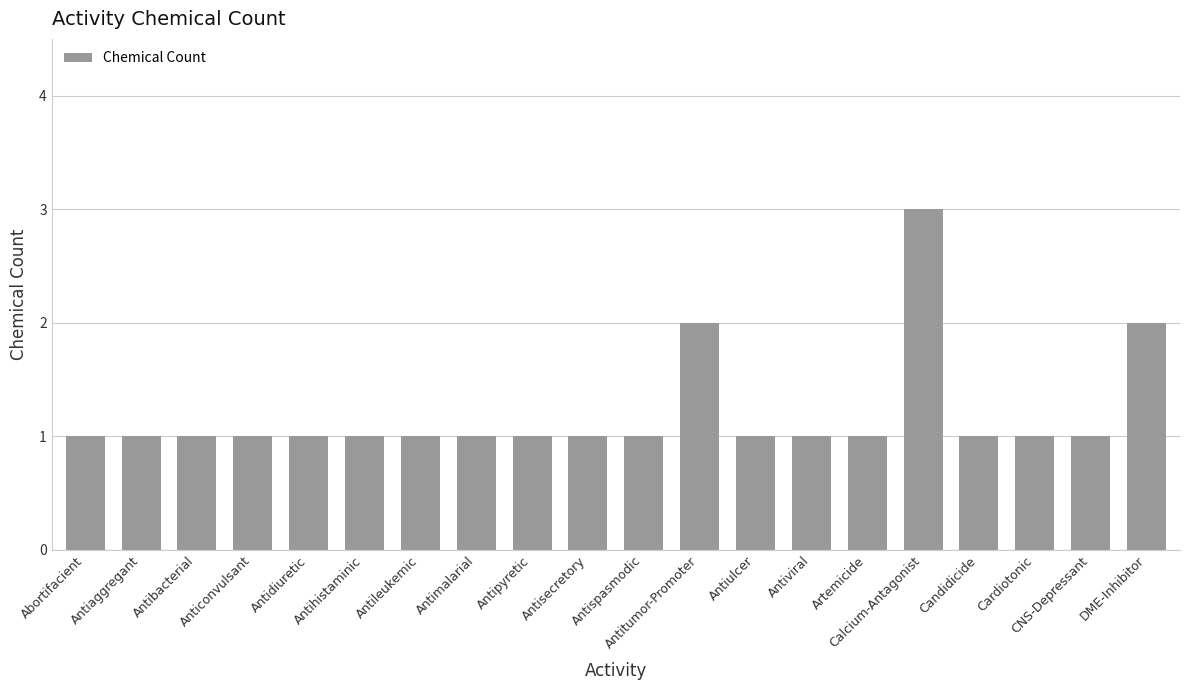

Reading left to right, what are all the values shown in this chart?

Abortifacient=1	Antiaggregant=1	Antibacterial=1	Anticonvulsant=1	Antidiuretic=1	Antihistaminic=1	Antileukemic=1	Antimalarial=1	Antipyretic=1	Antisecretory=1	Antispasmodic=1	Antitumor-Promoter=2	Antiulcer=1	Antiviral=1	Artemicide=1	Calcium-Antagonist=3	Candidicide=1	Cardiotonic=1	CNS-Depressant=1	DME-Inhibitor=2